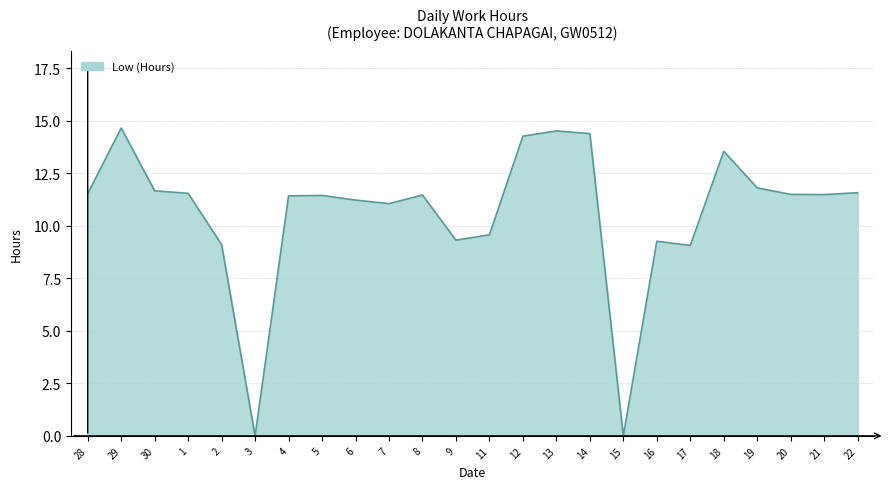

Approximately how many times larger is the value at 28 compared to 12?

0.8